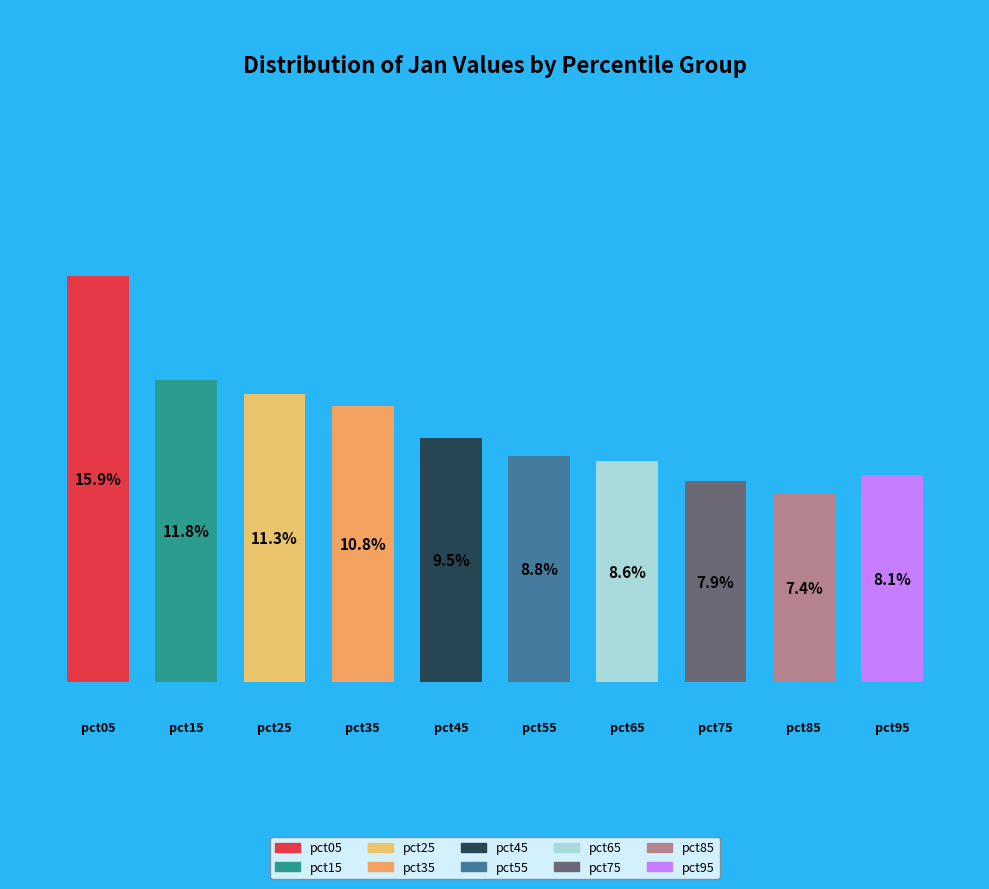

To the nearest percent, what percentage of the pie is pct45?

10%